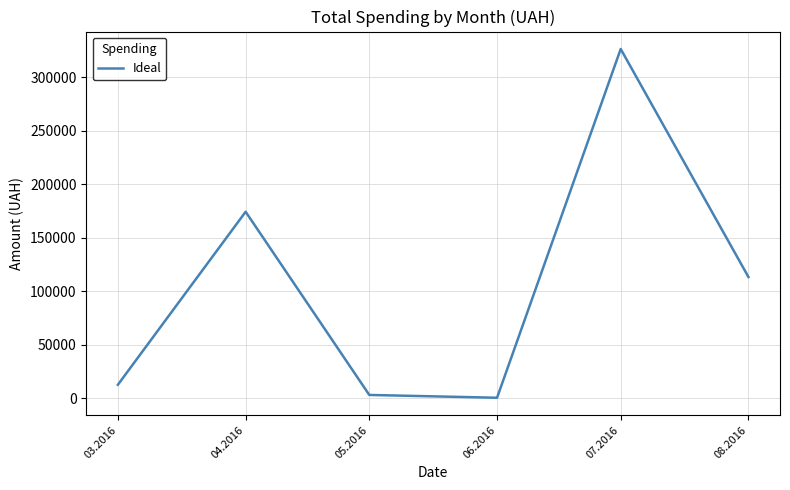

The value at 03.2016 is 12746.9. True or false?

True